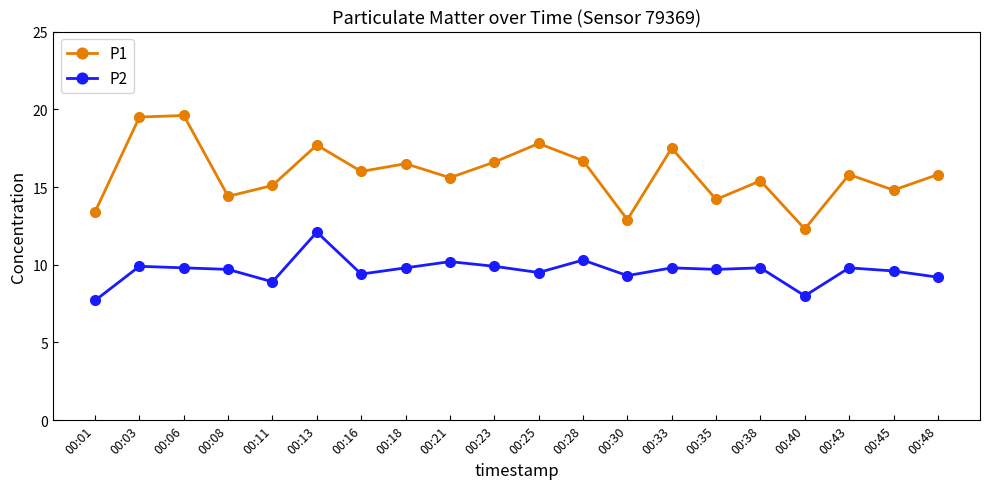

Is the value of P1 at 00:13 greater than the value of P2 at 00:40?

Yes